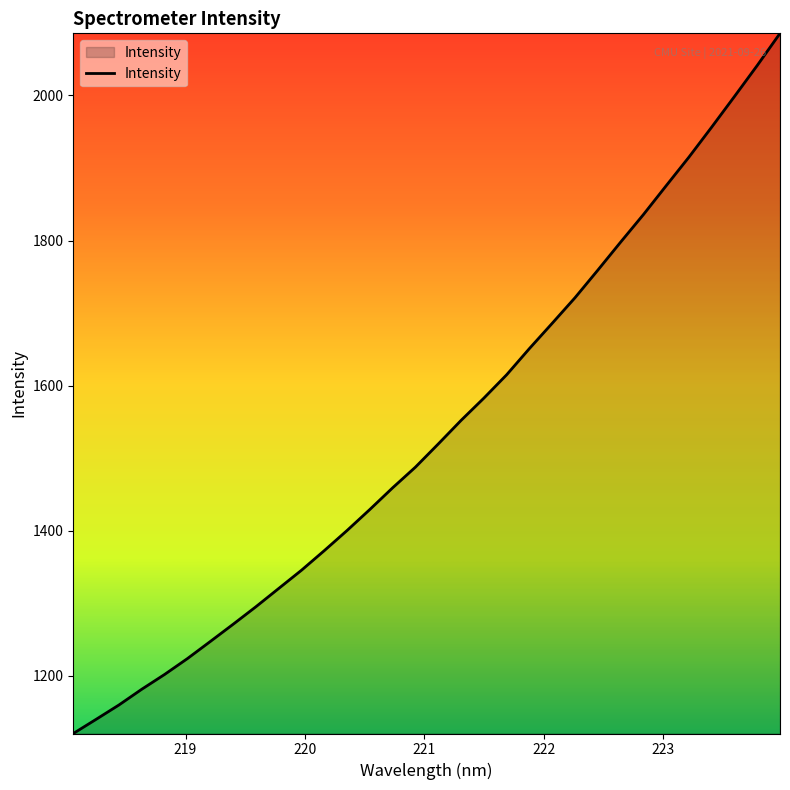

What is the smallest value displayed?

1120.6